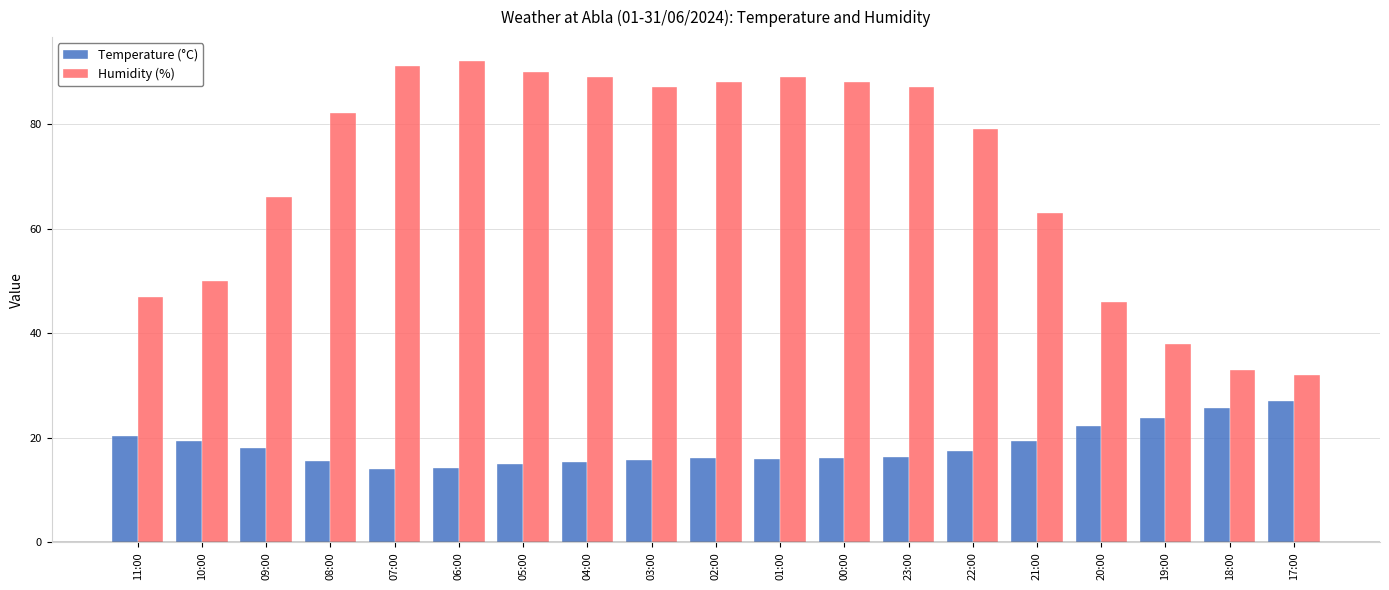

What is the label of the 1st bar from the right?

17:00